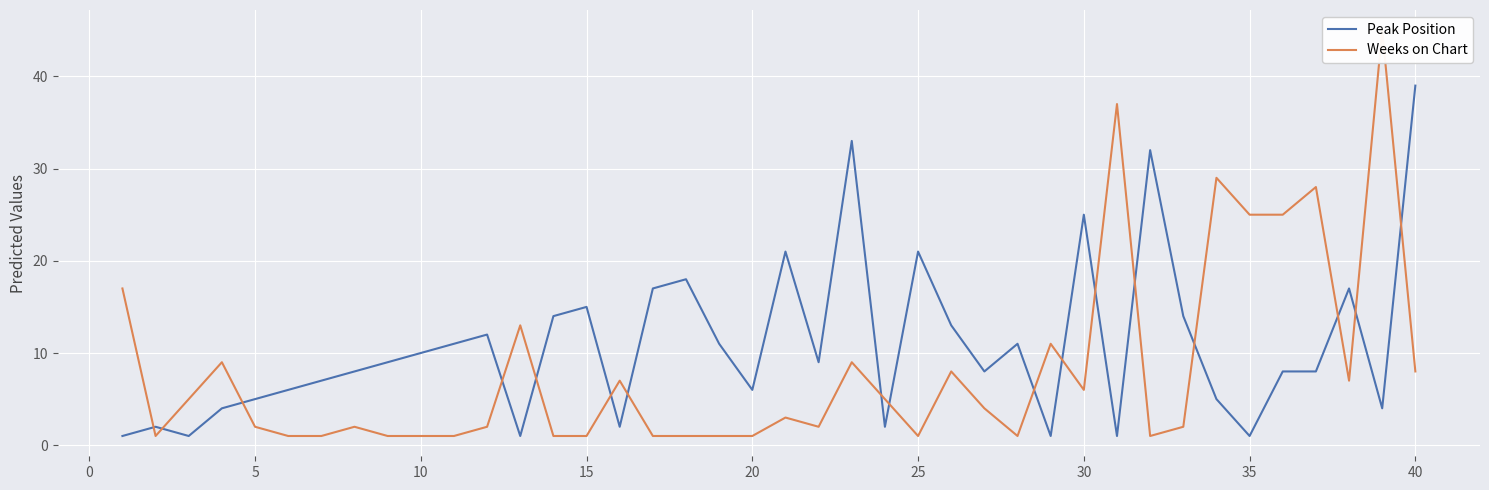

At which label does Peak Position reach its peak?

40